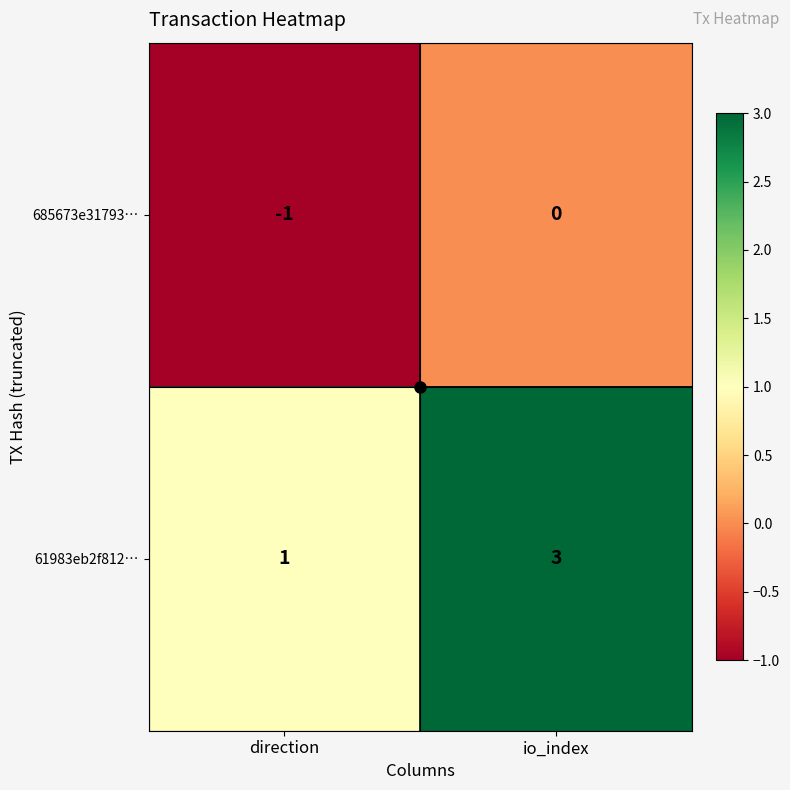

List the series in order of their overall mean, highest first.

61983eb2f812…, 685673e31793…